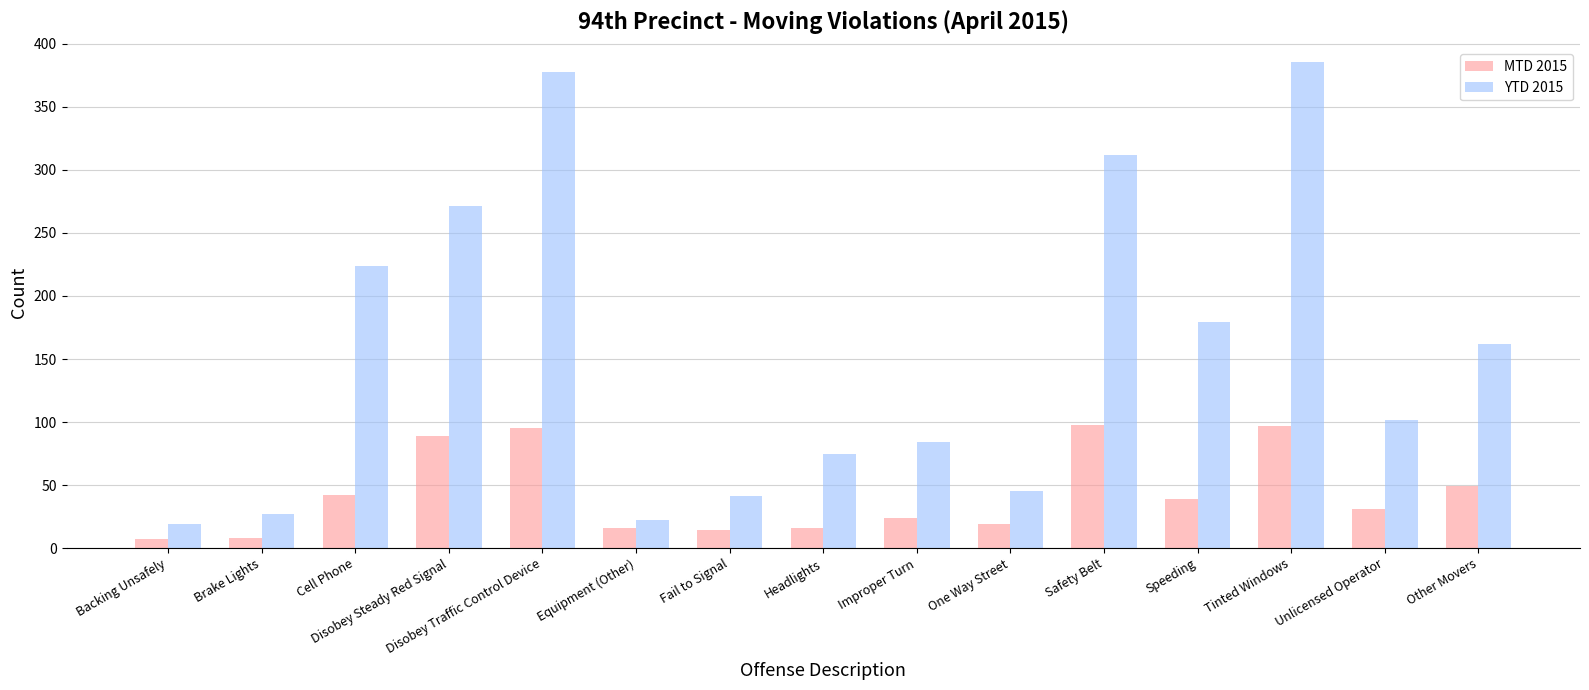

Is it true that YTD 2015 equals 224 at Cell Phone?

True